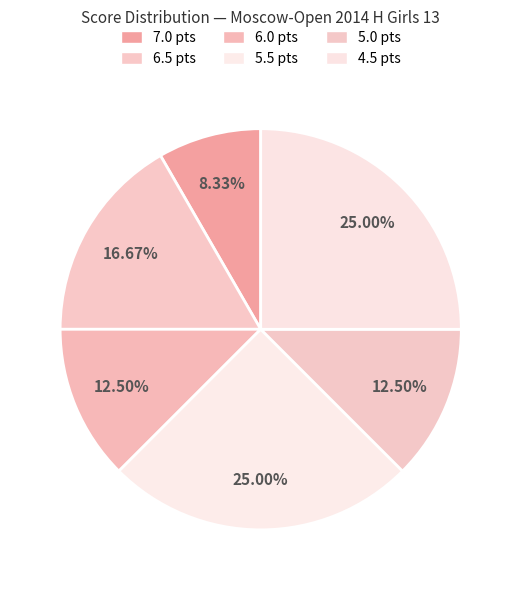

How many slices are in this pie chart?

6